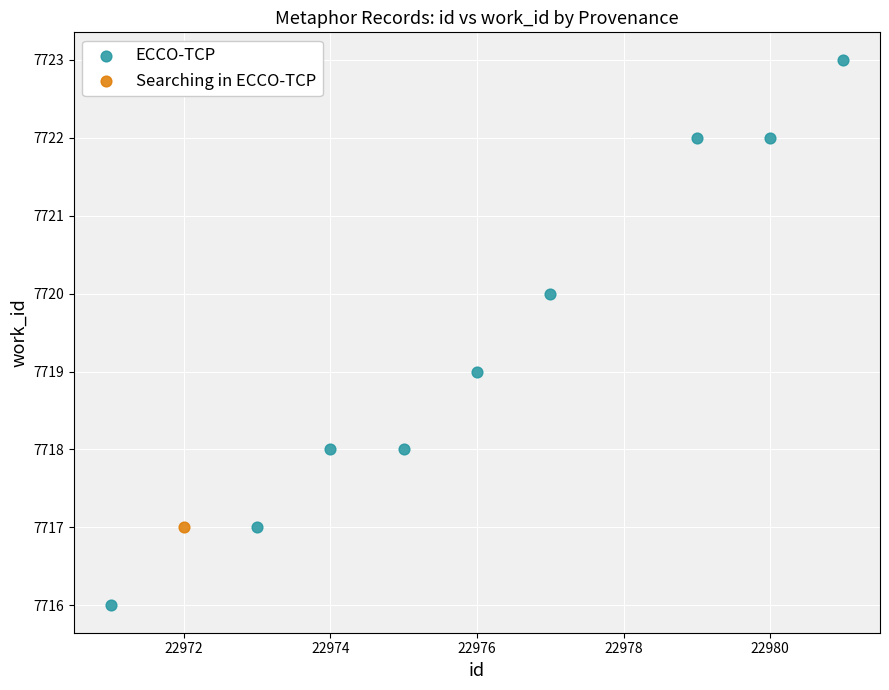

What are all the series names shown in the legend?

ECCO-TCP, Searching in ECCO-TCP